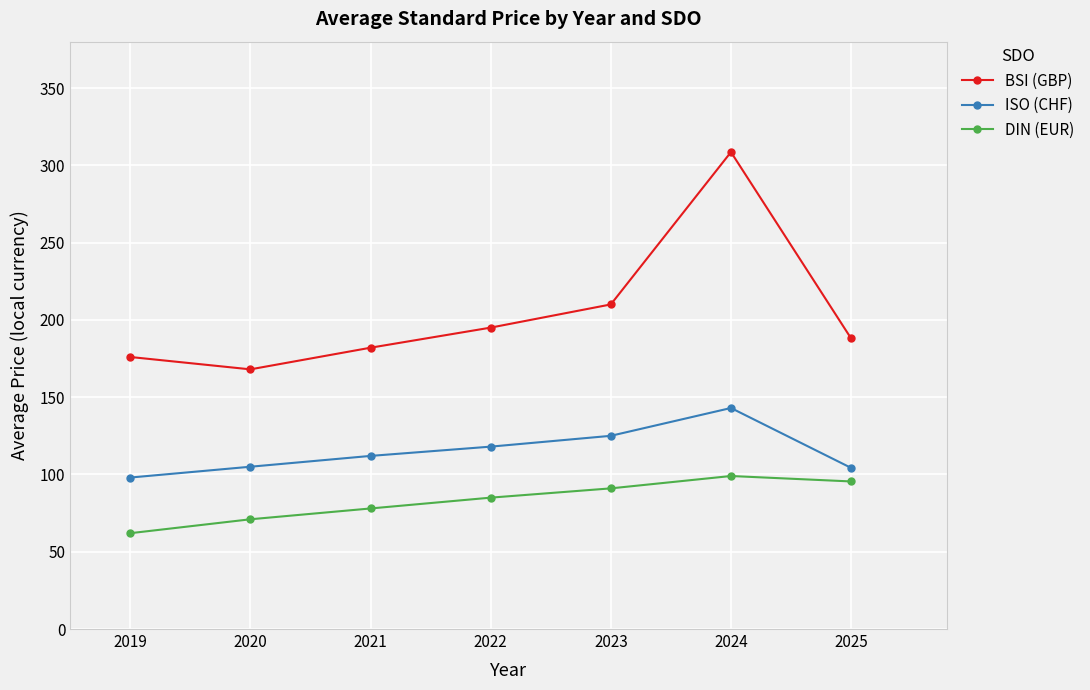

What is the sum of the DIN (EUR) values at 2022 and 2020?

156.0